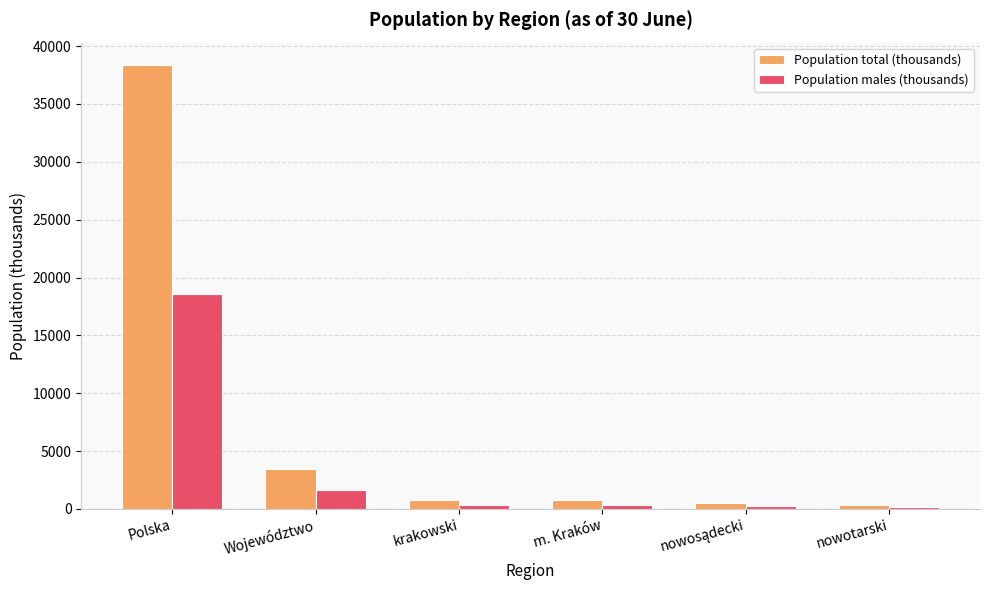

Read the Population total (thousands) value at Polska.

38386.5